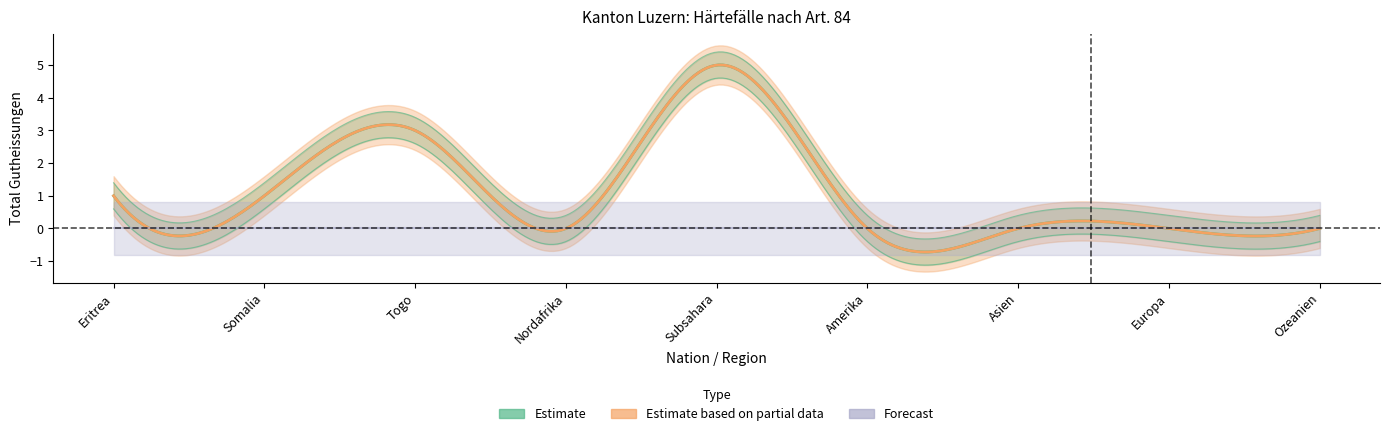

Reading left to right, list all the values displayed in this chart.

Estimate: Eritrea=1	Somalia=1	Togo=3	Nordafrika=0	Subsahara=5	Amerika=0	Asien=0	Europa=0	Ozeanien=0
Estimate based on partial data: Eritrea=1	Somalia=1	Togo=3	Nordafrika=0	Subsahara=5	Amerika=0	Asien=0	Europa=0	Ozeanien=0
Forecast: Eritrea=0	Somalia=0	Togo=0	Nordafrika=0	Subsahara=0	Amerika=0	Asien=0	Europa=0	Ozeanien=0